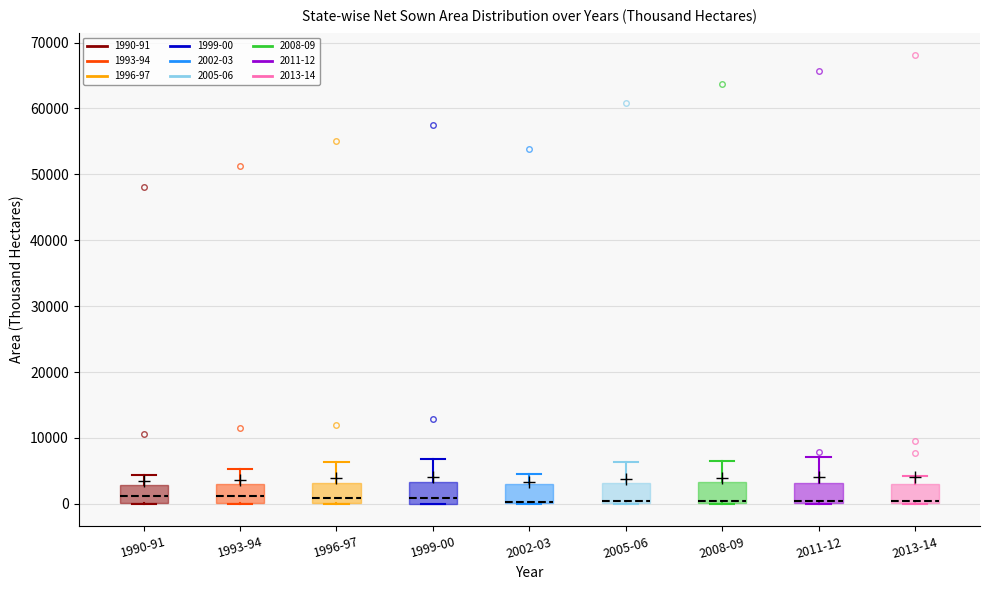

Where does the upper whisker of the box for 2013-14 end on the y-axis? The values are not printed on the chart, so give them approximately, as read against the axis.

4000